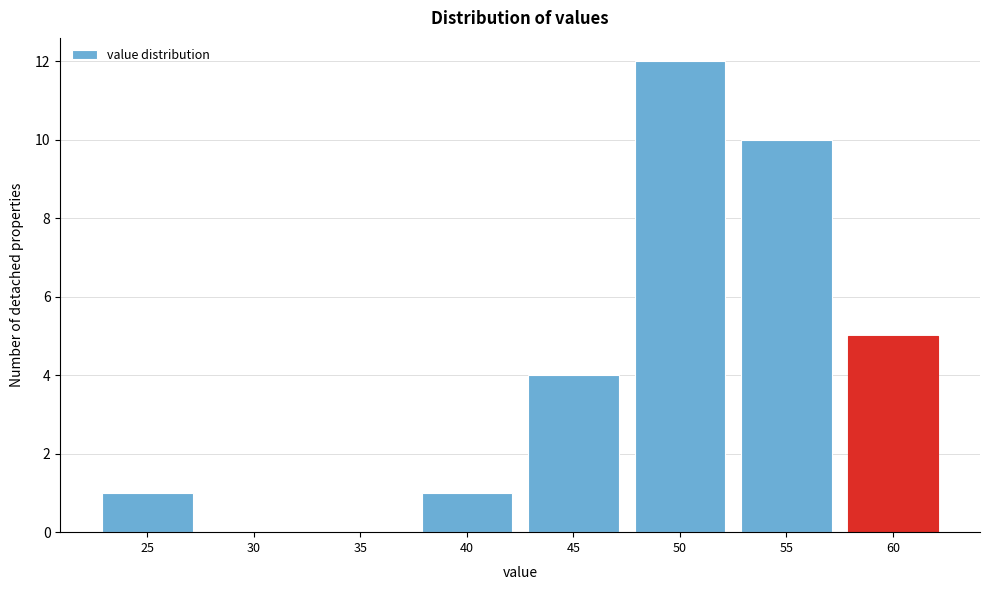

Reading left to right, extract all data points from this chart.

25=1	30=0	35=0	40=1	45=4	50=12	55=10	60=5